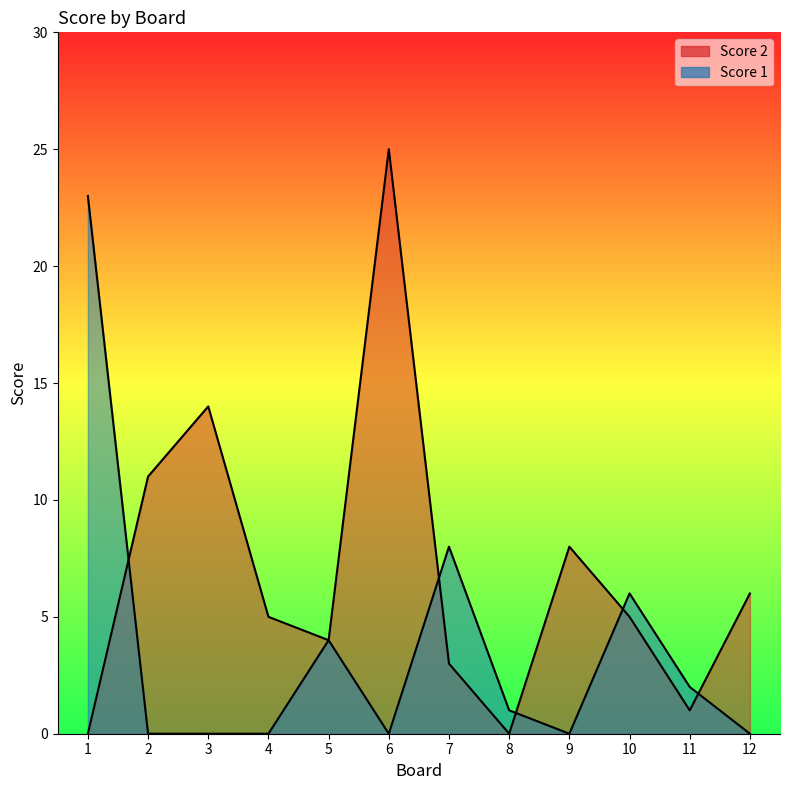

At which label does Score 1 reach its minimum?

2